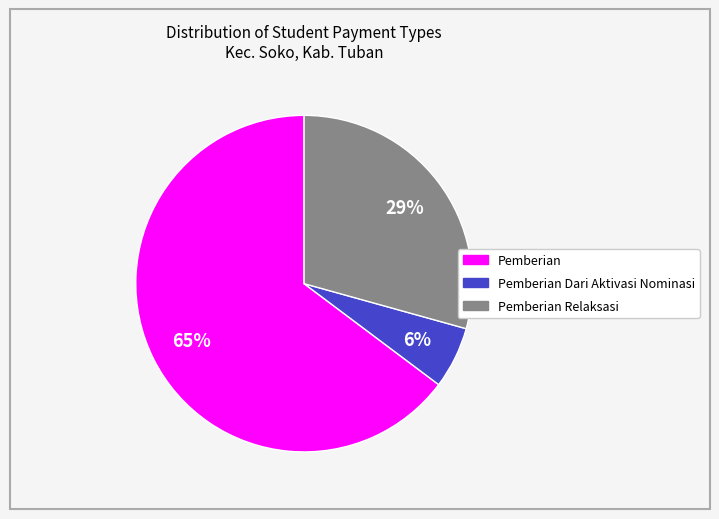

Is there any slice that represents more than half of the pie?

Yes